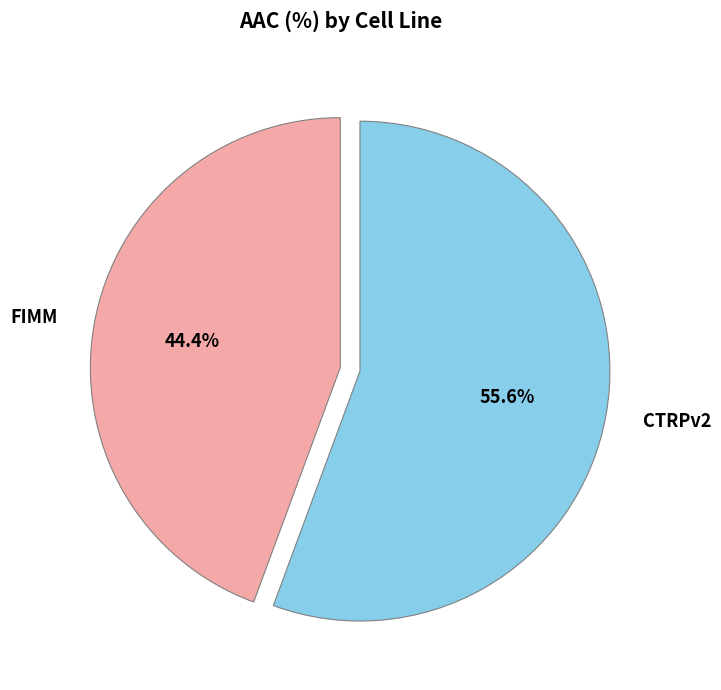

Is it true that FIMM is 57% of the pie?

False